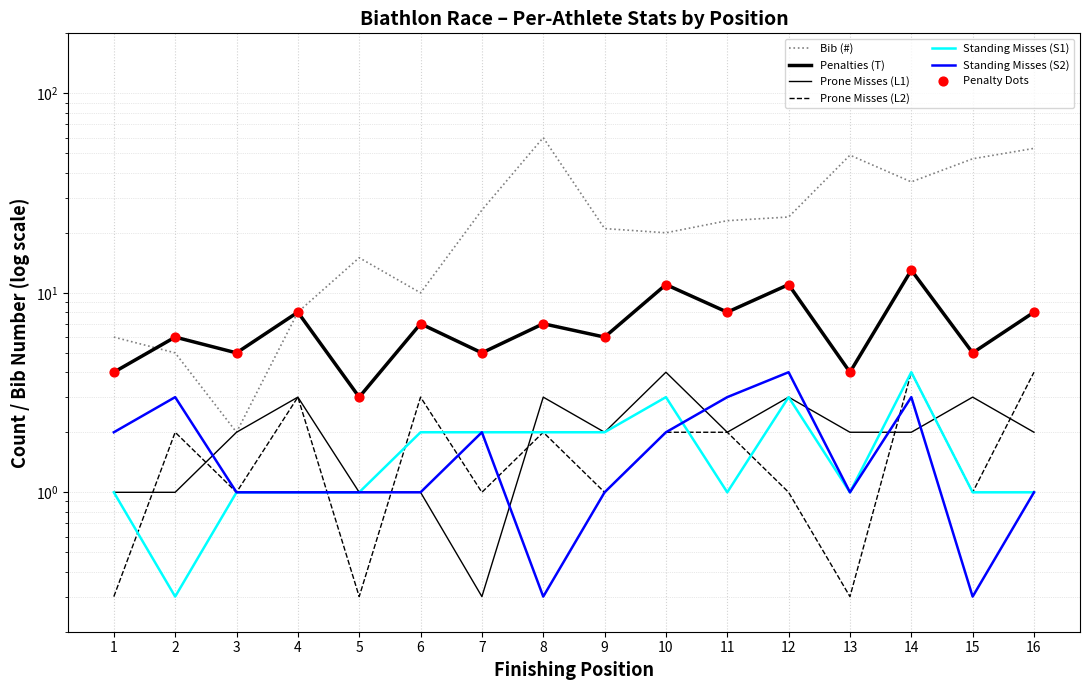

Which series has the largest total across all categories?

Bib (#)